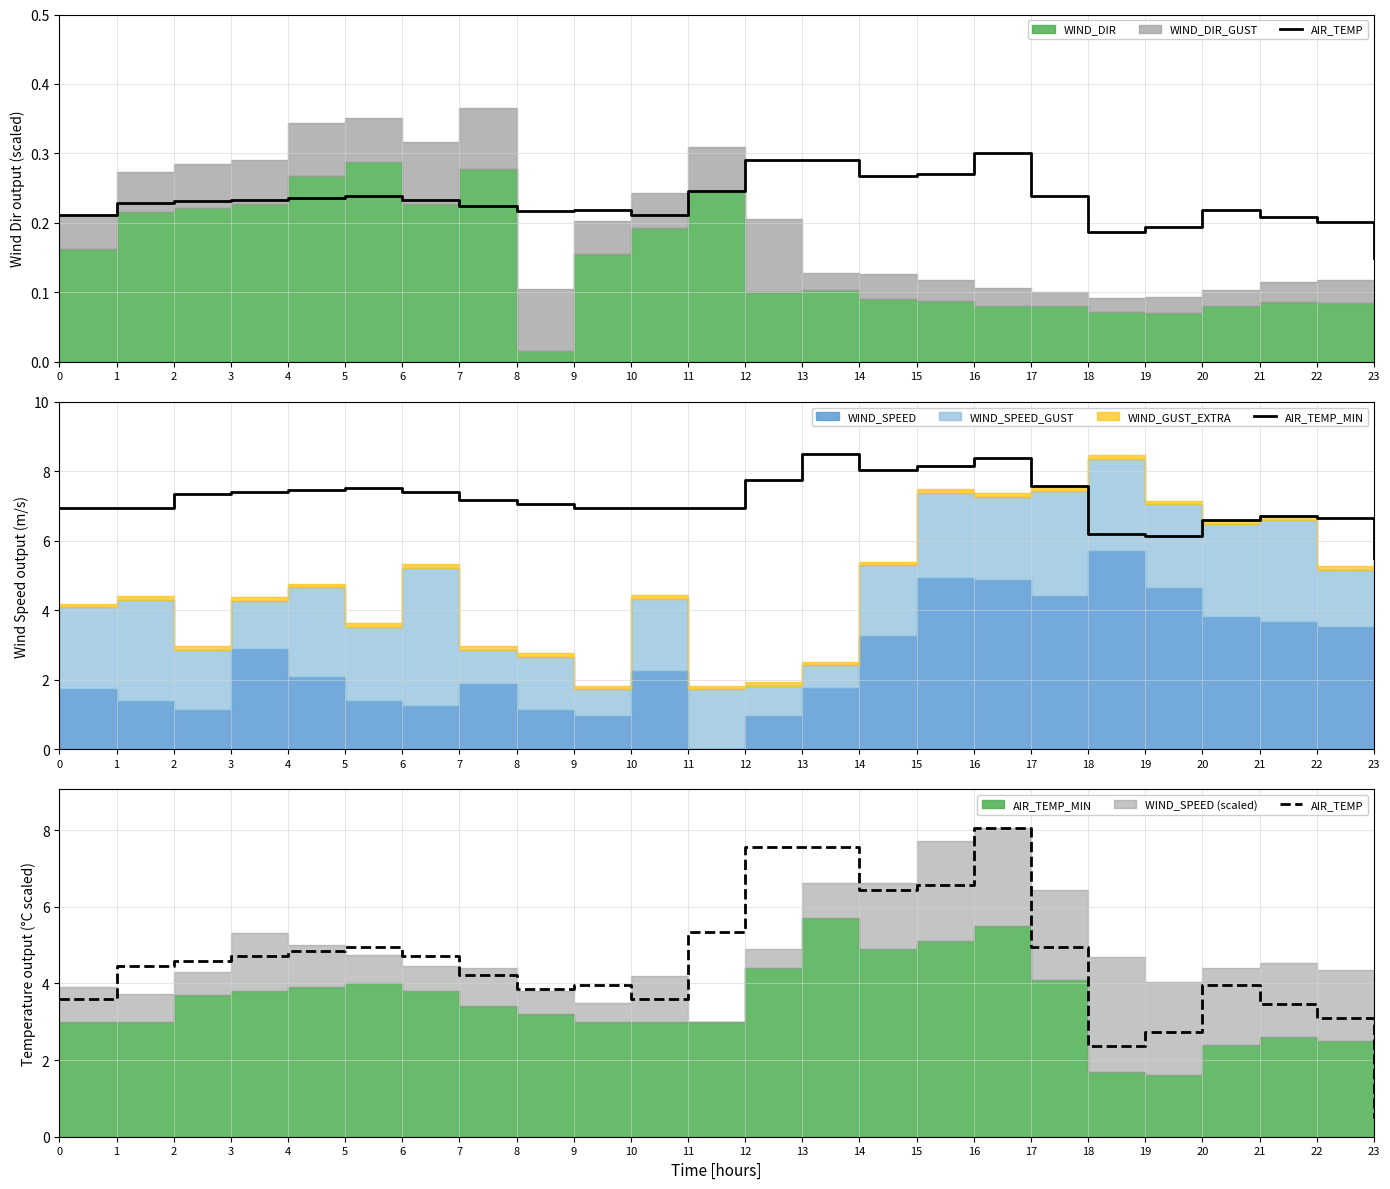

What is the total value across all series at 6?

12.1